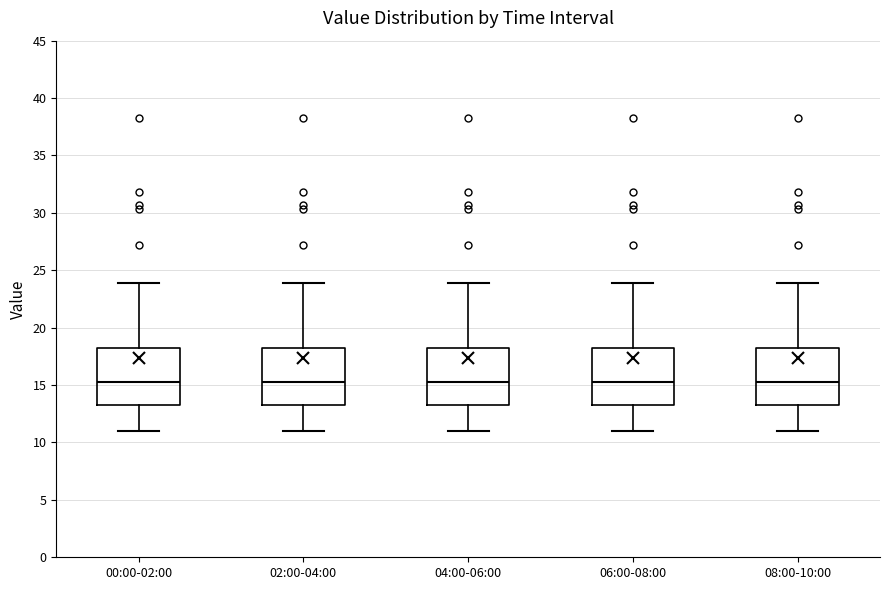

Reading left to right, read every box against the y-axis: the position of its median line, the range the box covers, and the ends of its whiskers. The values are not printed on the chart, so give them approximately, as read against the axis.

00:00-02:00: median 15.0, box 13.5 to 18.0, whiskers 11.0 to 24.0
02:00-04:00: median 15.0, box 13.5 to 18.0, whiskers 11.0 to 24.0
04:00-06:00: median 15.0, box 13.5 to 18.0, whiskers 11.0 to 24.0
06:00-08:00: median 15.0, box 13.5 to 18.0, whiskers 11.0 to 24.0
08:00-10:00: median 15.0, box 13.5 to 18.0, whiskers 11.0 to 24.0